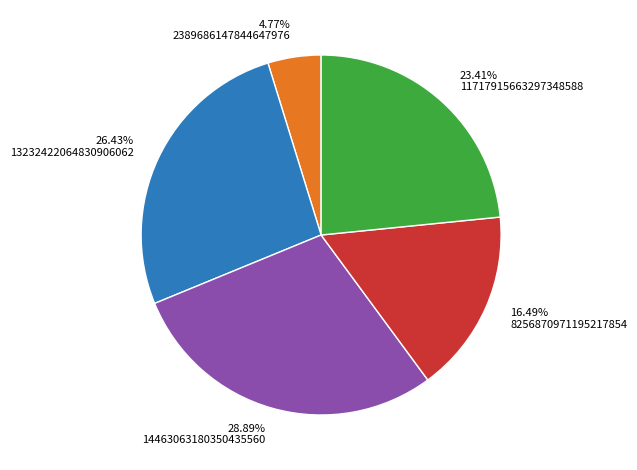

Between 11717915663297348588 and 8256870971195217854, which is larger?

11717915663297348588